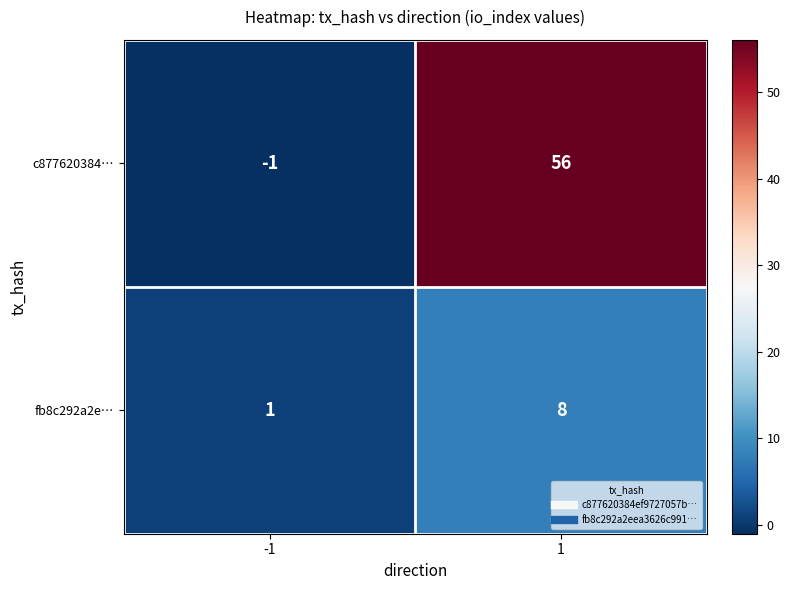

List the series in order of their overall mean, lowest first.

fb8c292a2e…, c877620384…